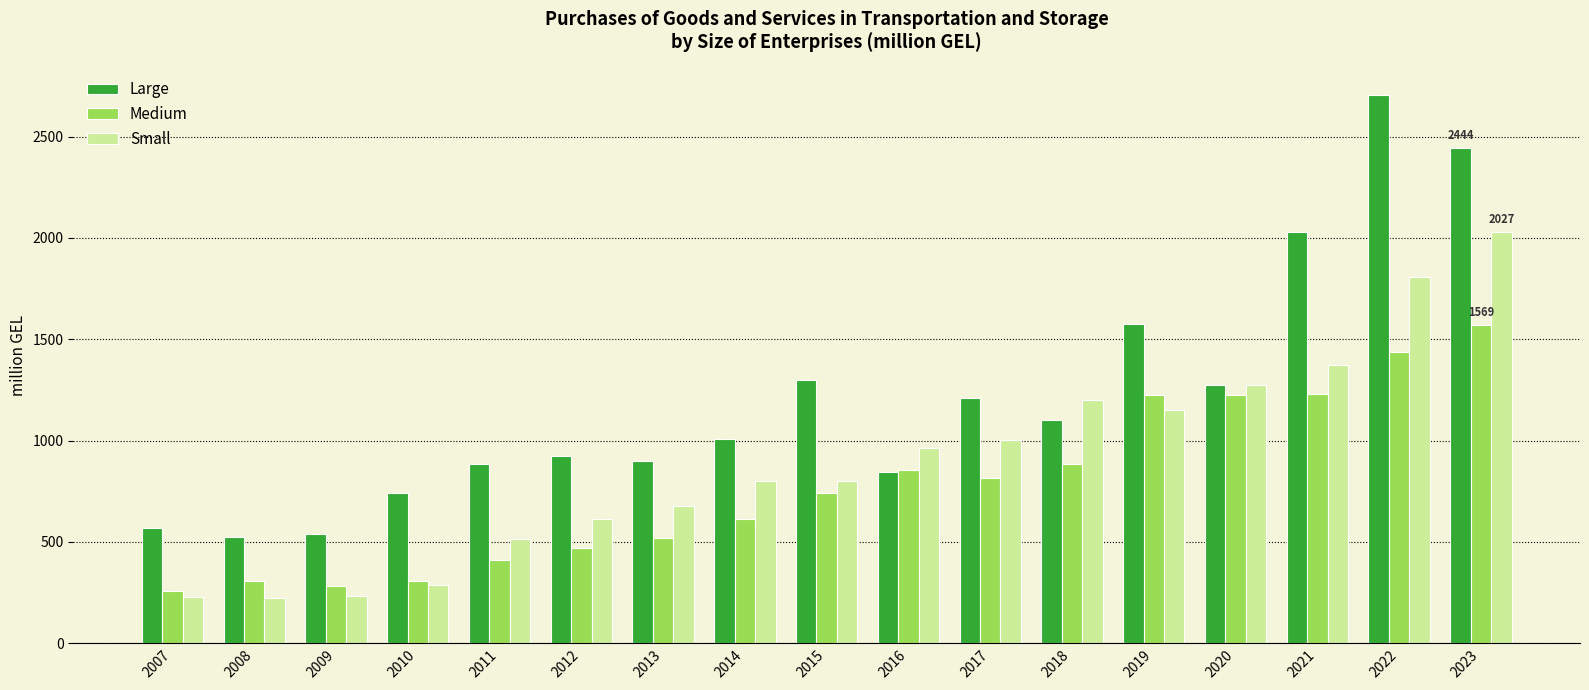

The value of Medium at 2015 is 1116.8. True or false?

False